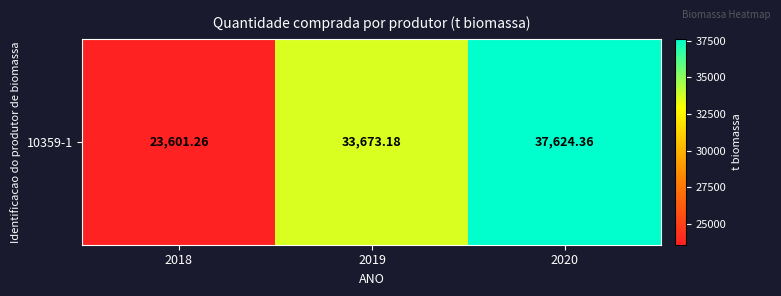

Reading right to left, list all the values displayed in this chart.

2020=37624.4	2019=33673.2	2018=23601.3